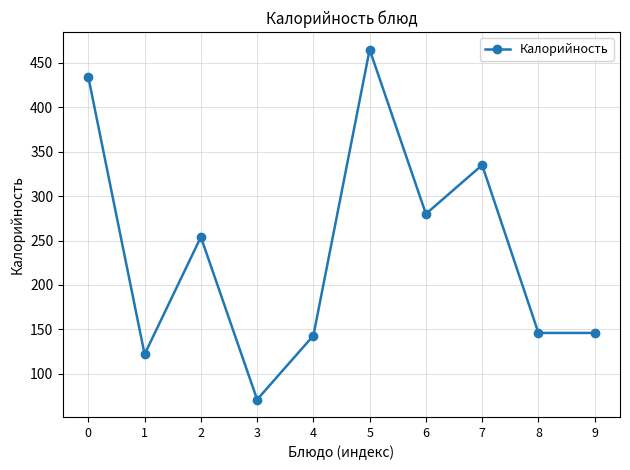

What is the sum of the values at 0 and 7?

769